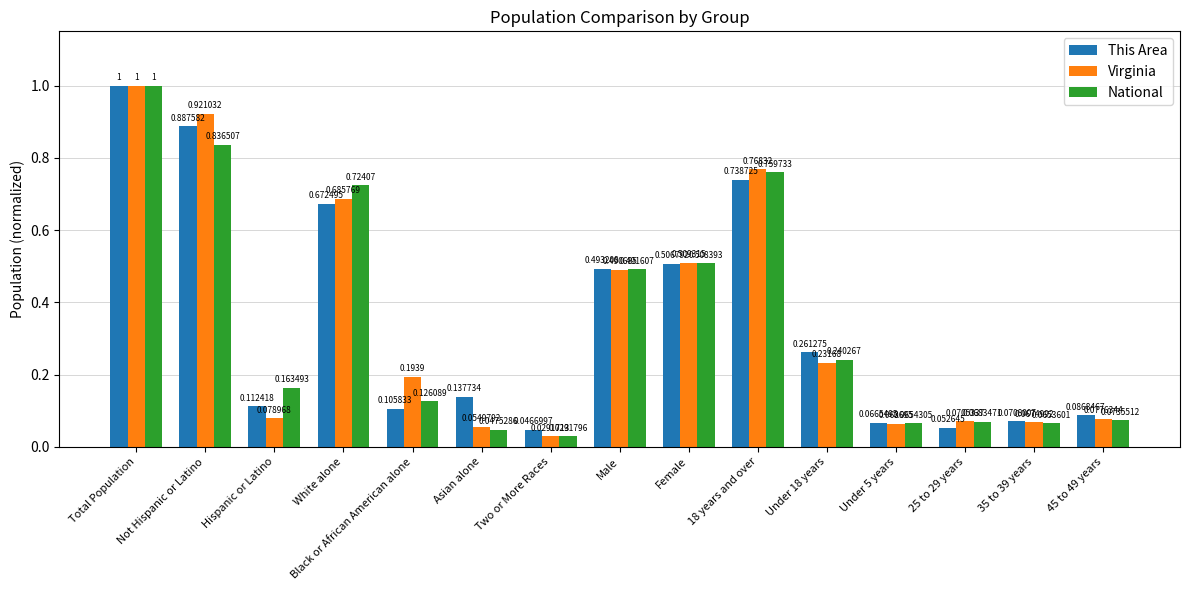

What are all the series names shown in the legend?

This Area, Virginia, National